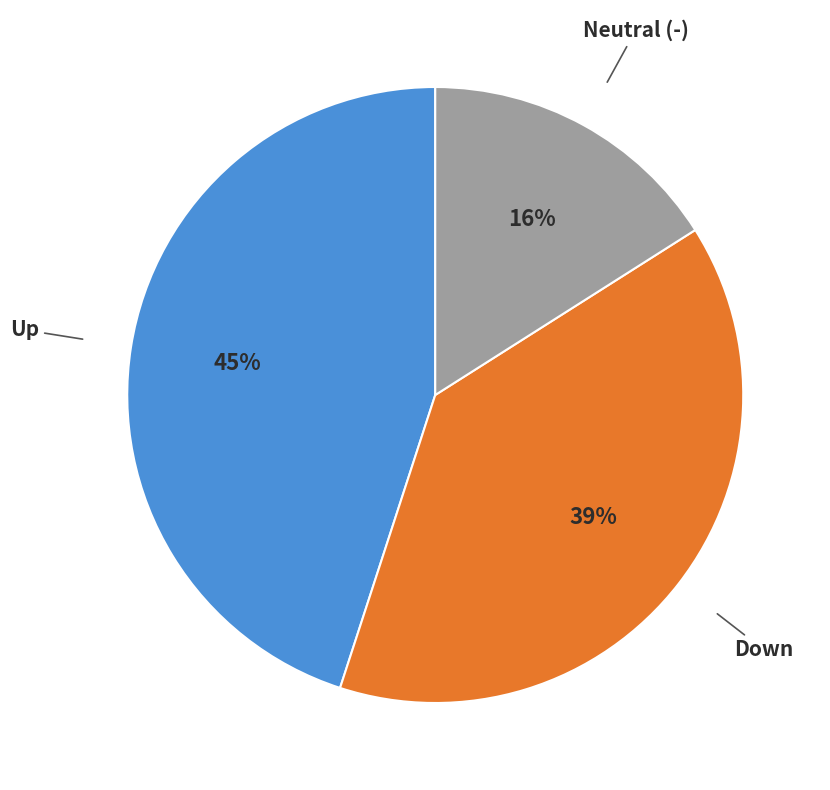

To the nearest percent, what is the difference between the largest and smallest slice percentages?

29%